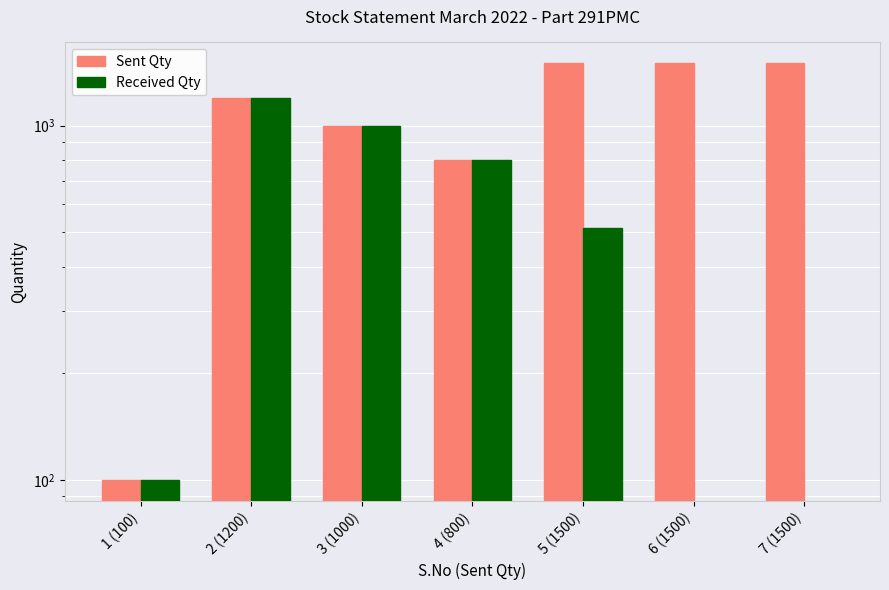

Which label corresponds to the smallest value in the chart?

6 (1500)